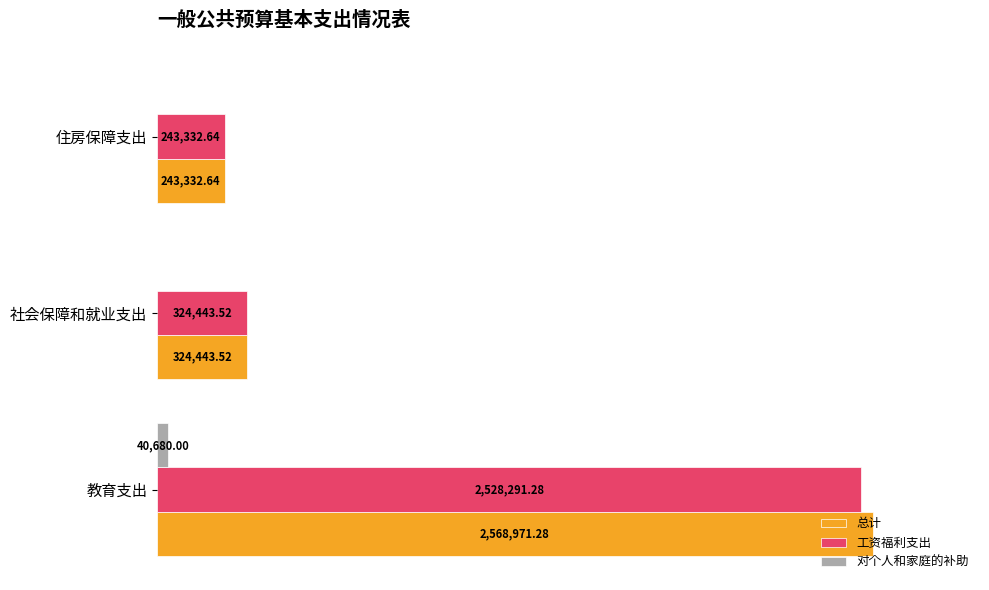

What are all the series names shown in the legend?

总计, 工资福利支出, 对个人和家庭的补助